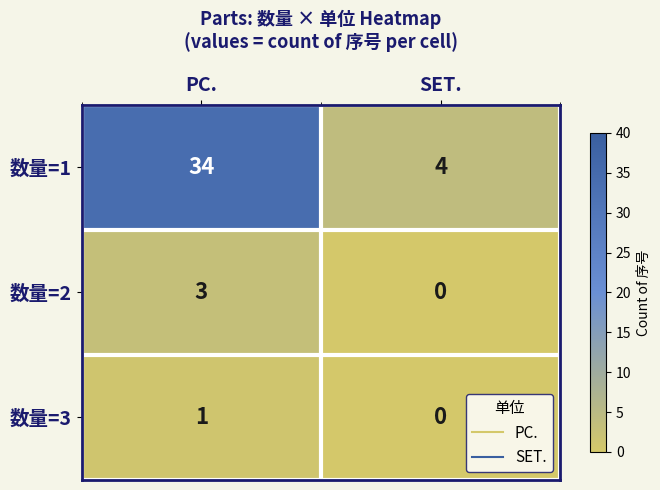

List the labels in order of 数量=1 value, smallest first.

SET., PC.